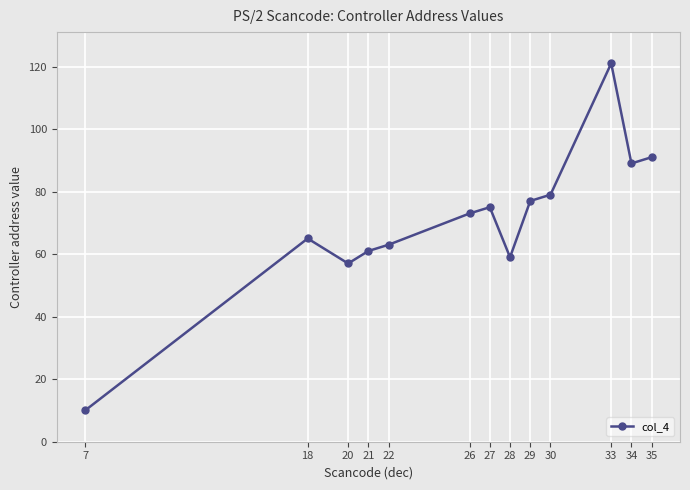

True or false: there are more than 0 points higher than both neighbors.

True